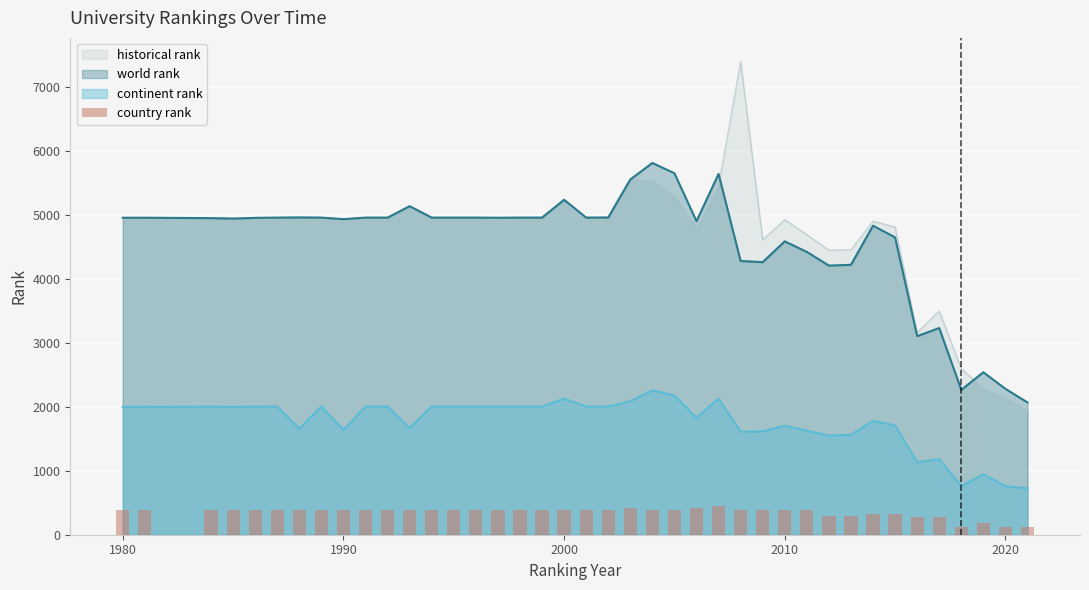

What is the minimum value shown in the chart?

120